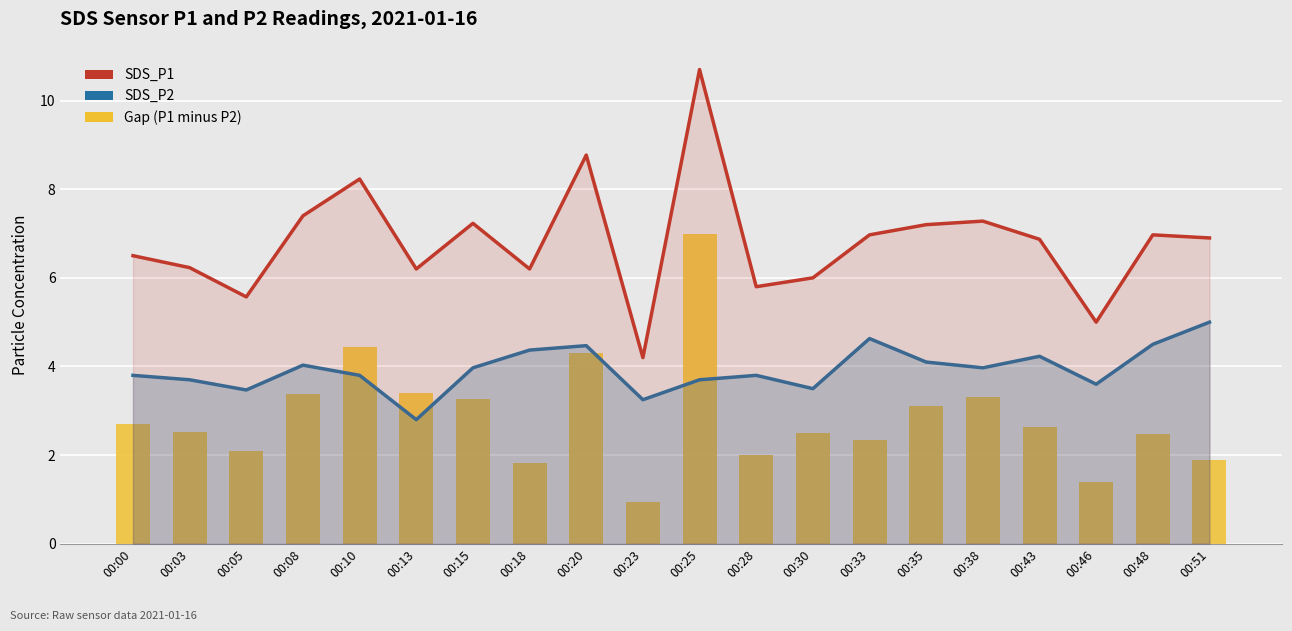

What is the minimum value for SDS_P2?

2.8